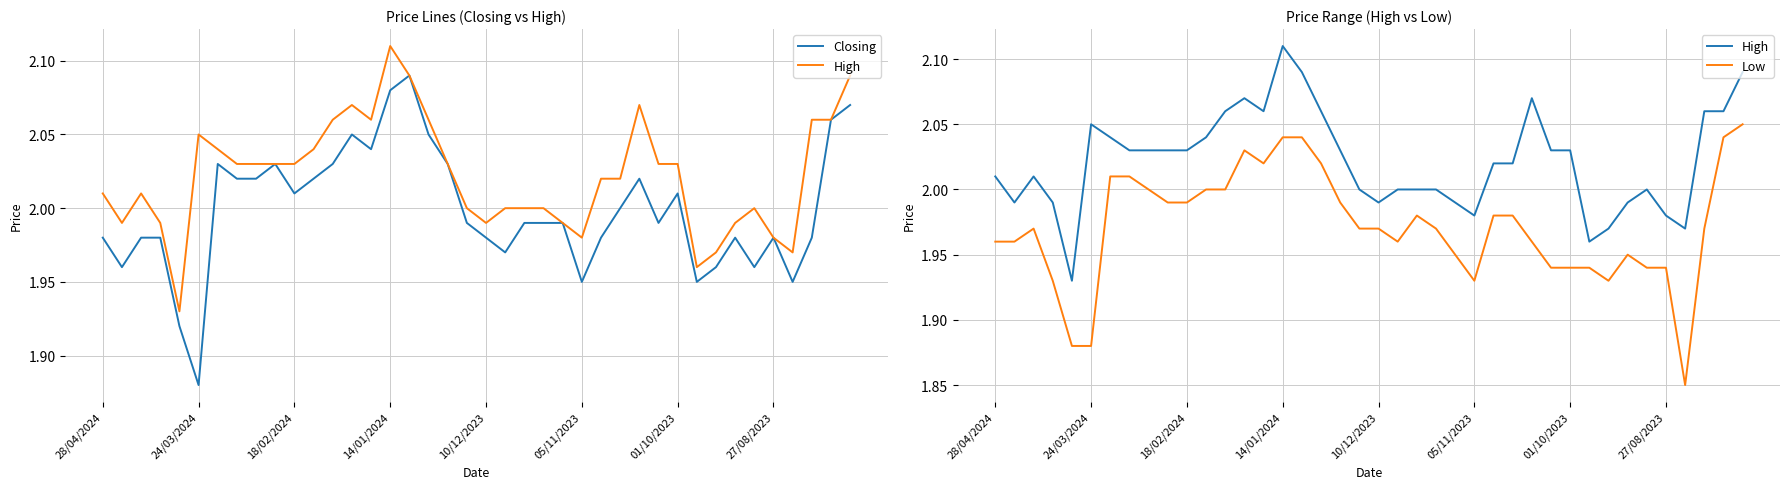

Which series has the largest total across all categories?

High